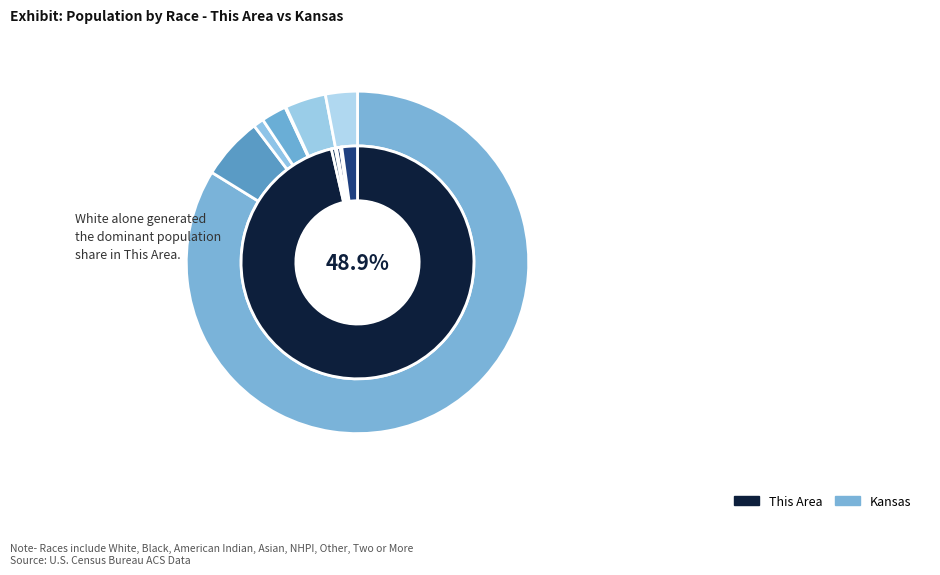

Does American Indian and Alaska Native account for over 50% of the chart?

No